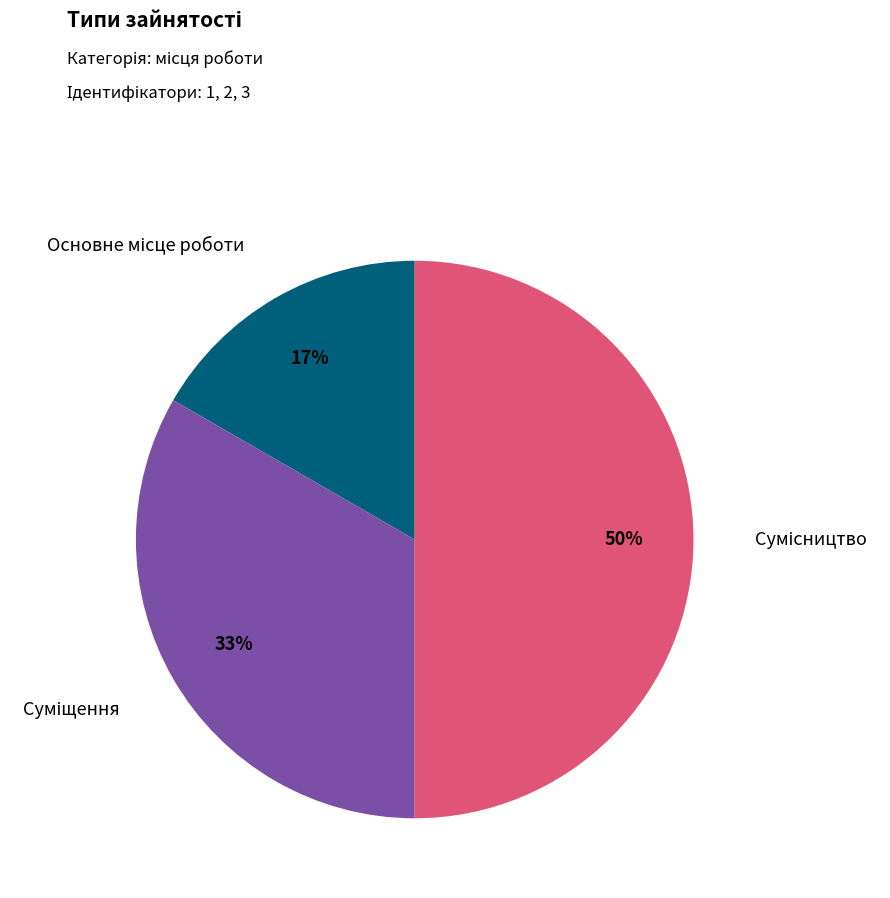

To the nearest percent, what is the difference between the largest and smallest slice percentages?

33%